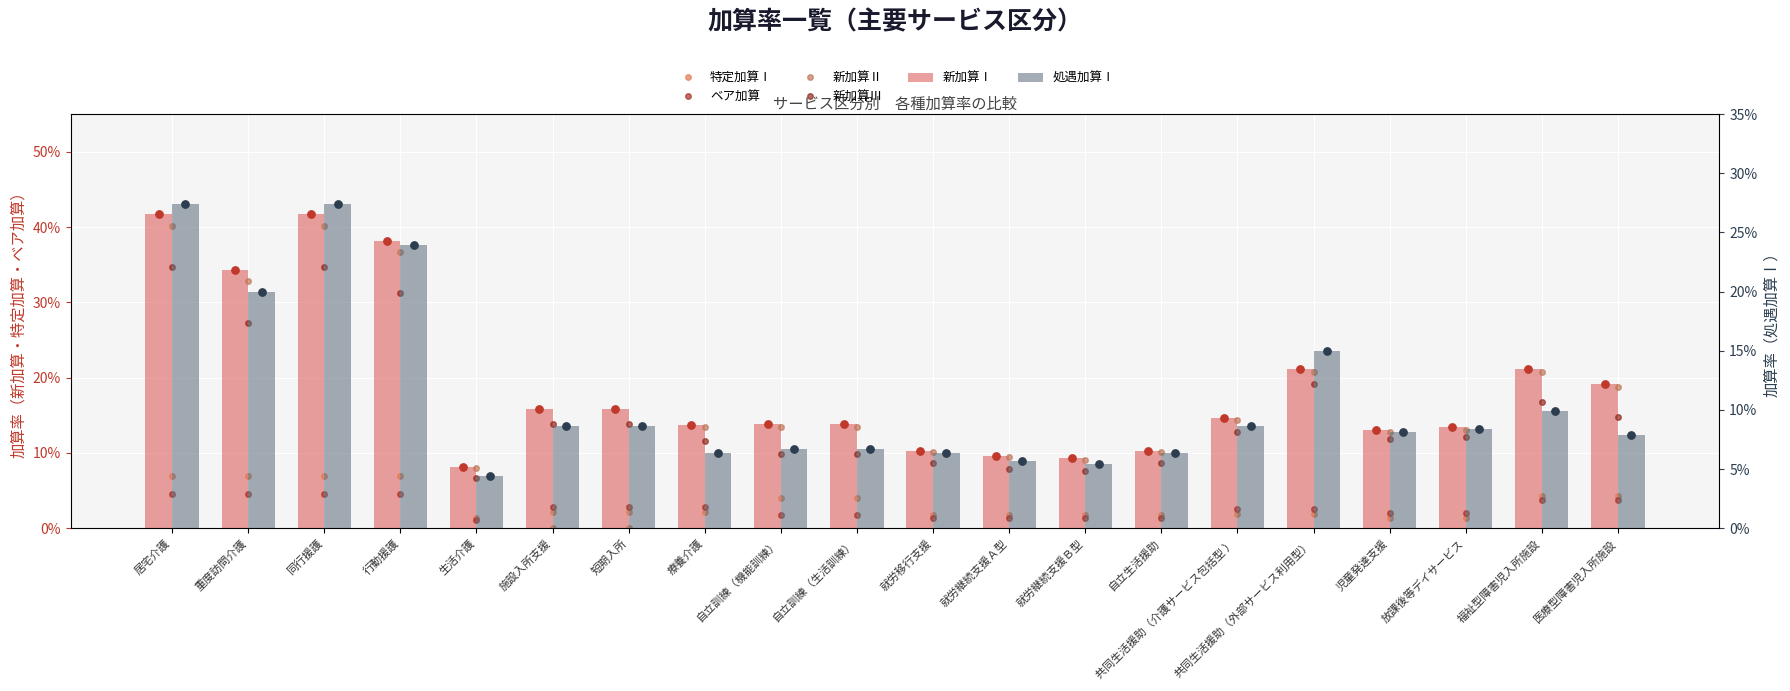

Which series reaches the minimum Y coordinate?

新加算Ⅱ